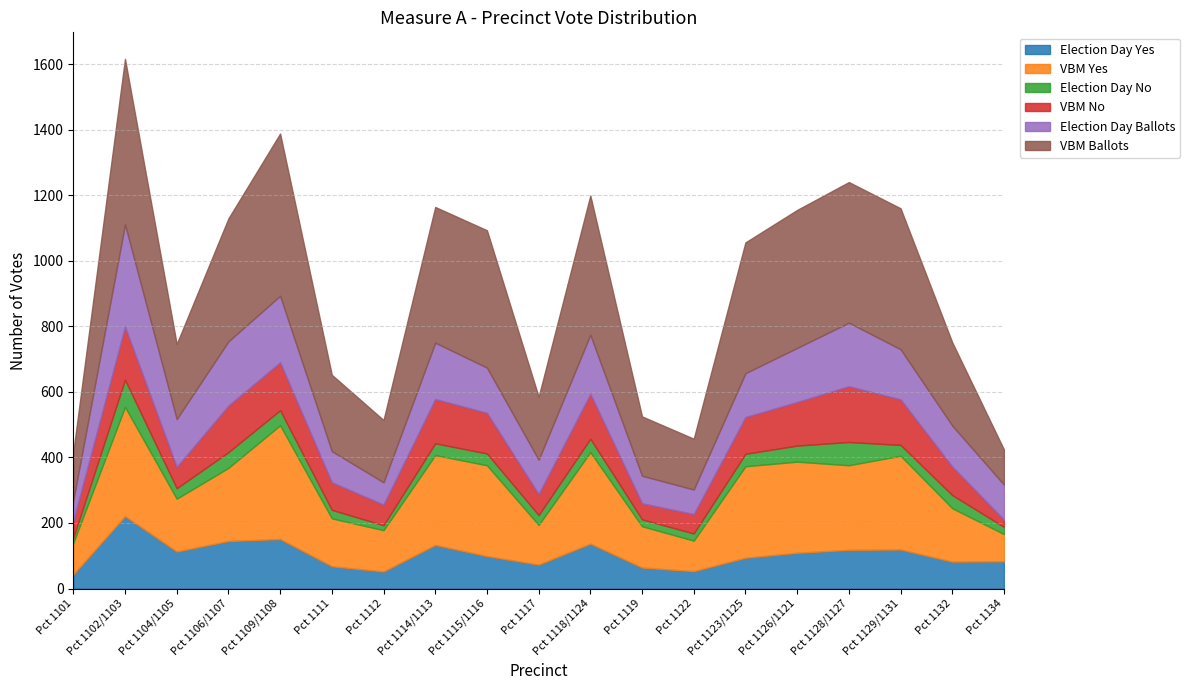

What is the value of the VBM Ballots point at the 6th from the left?

233